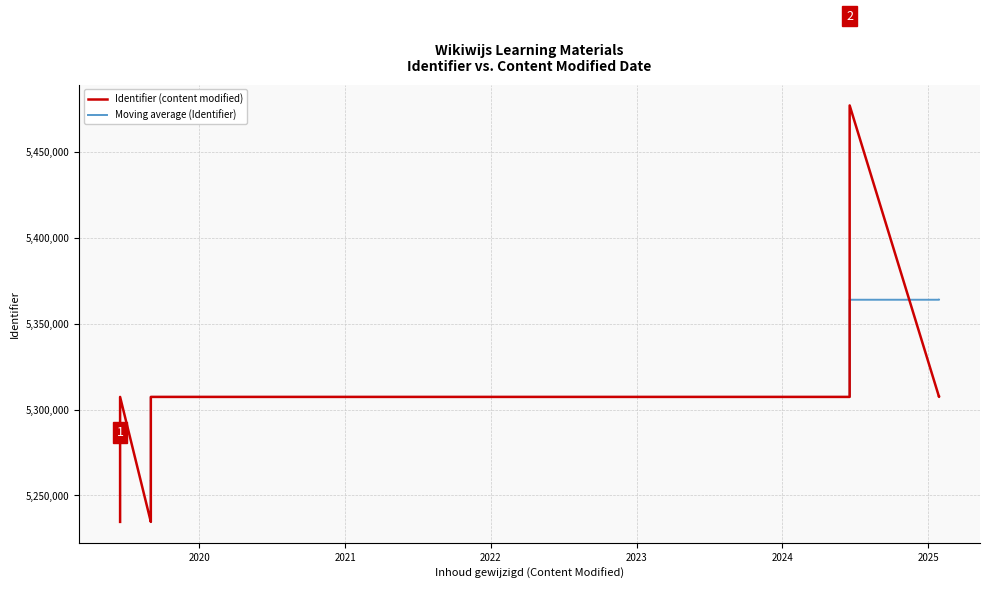

Does the chart display data point markers on the line(s)?

No